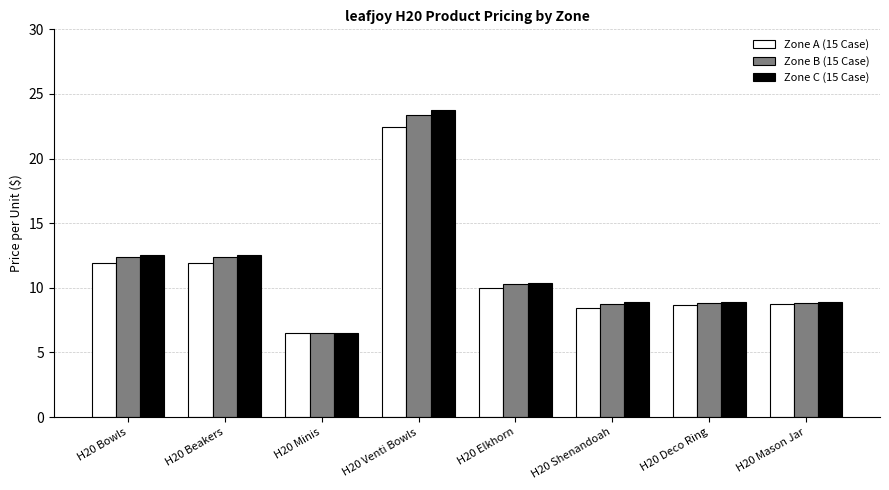

Which label corresponds to the smallest value in the chart?

H20 Minis